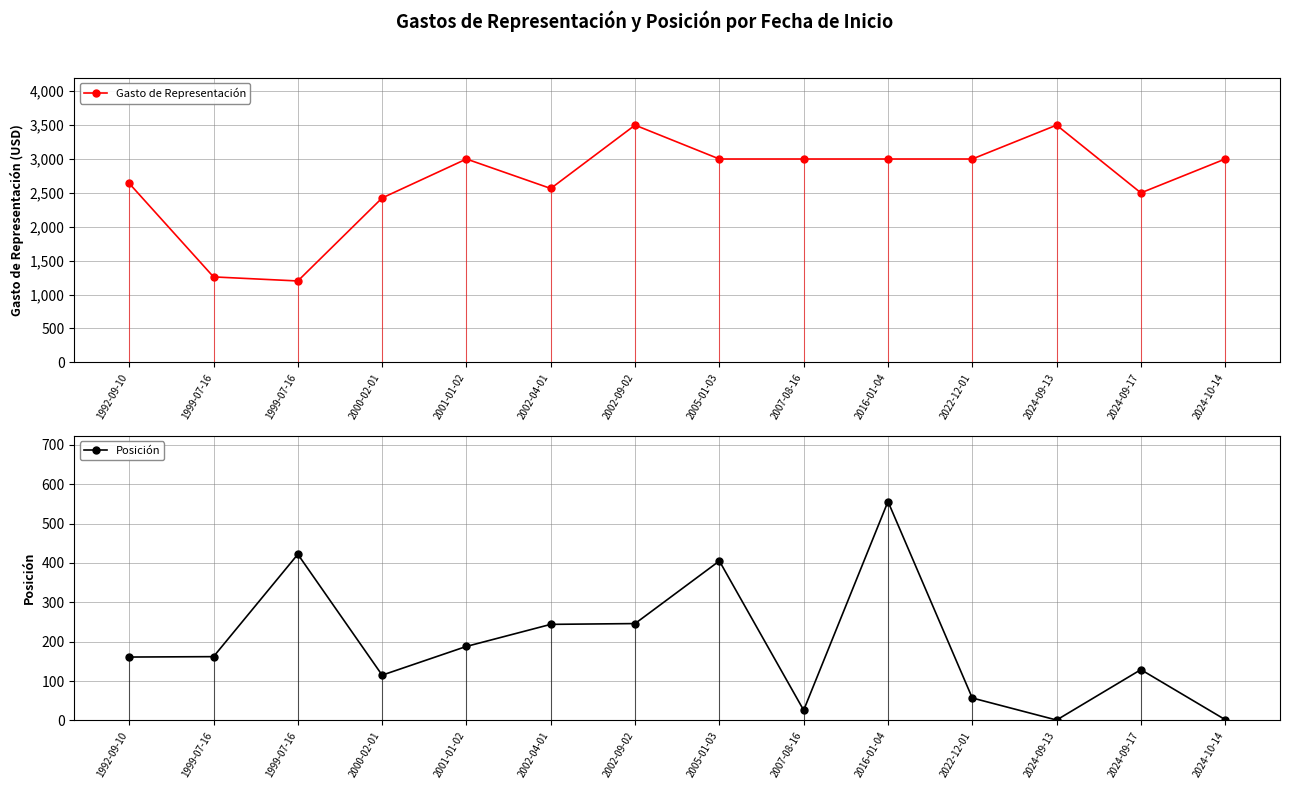

Which has a higher value, 2024-09-13 or 1999-07-16?

2024-09-13